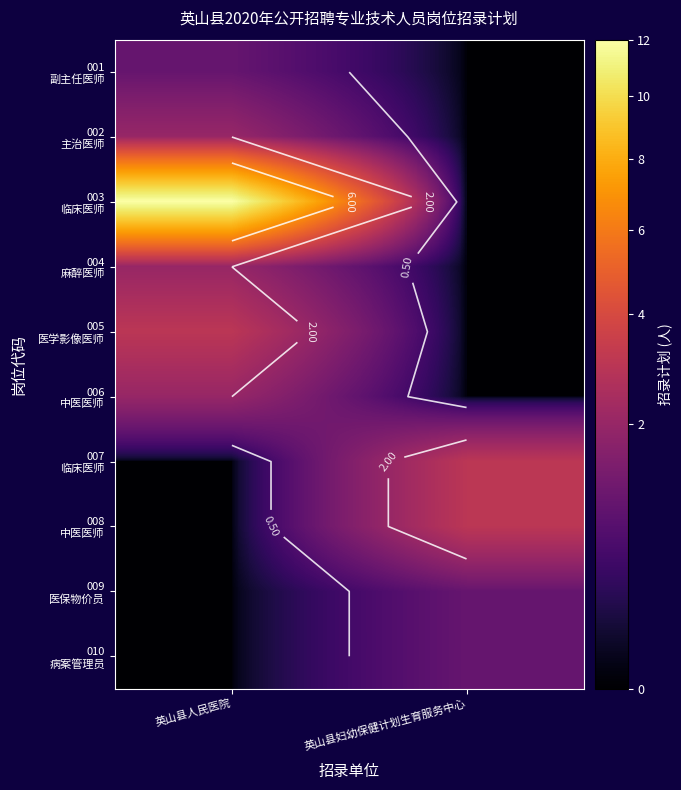

What is the maximum value shown in the chart?

12